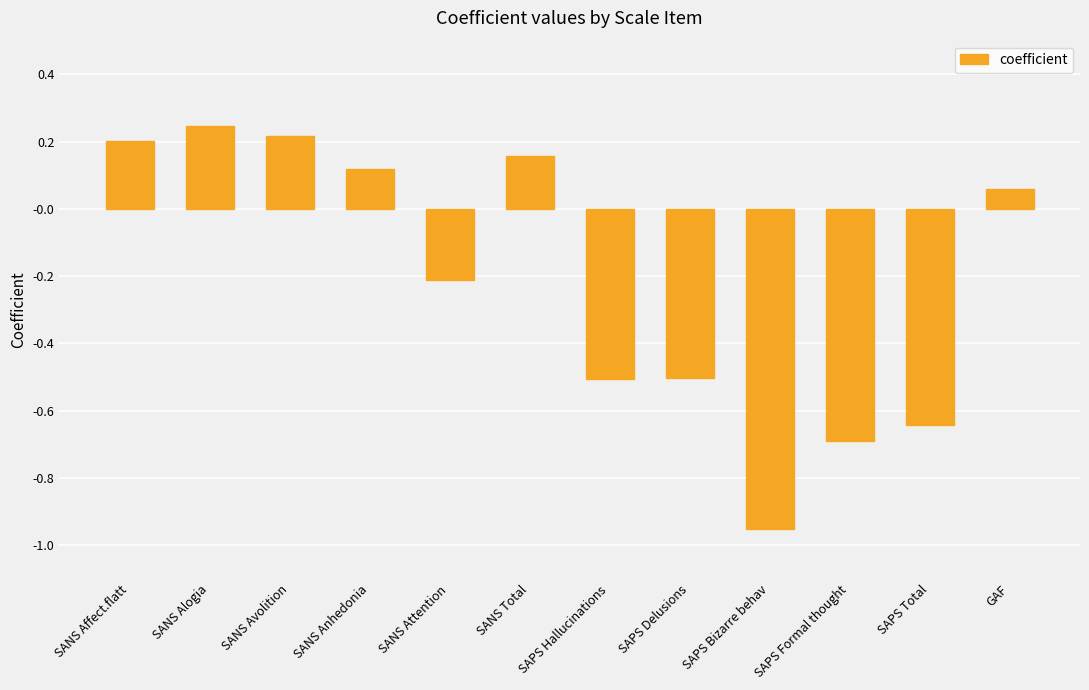

Which category has the lowest value across all series?

SAPS Bizarre behav